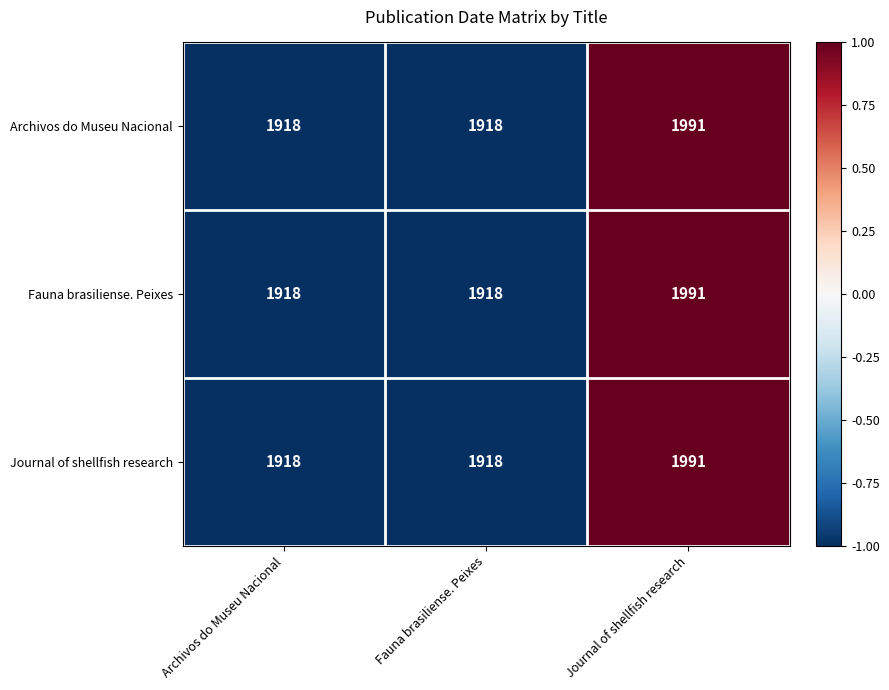

What is the minimum value shown in the chart?

1918